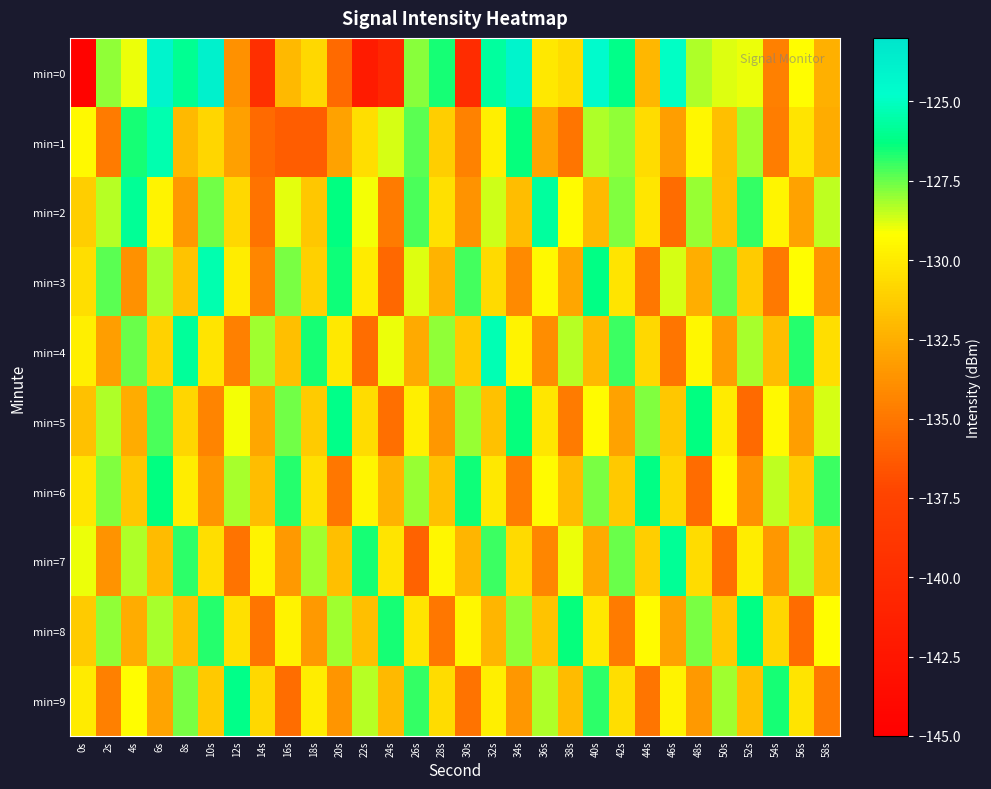

What is the maximum value shown in the chart?

-123.9